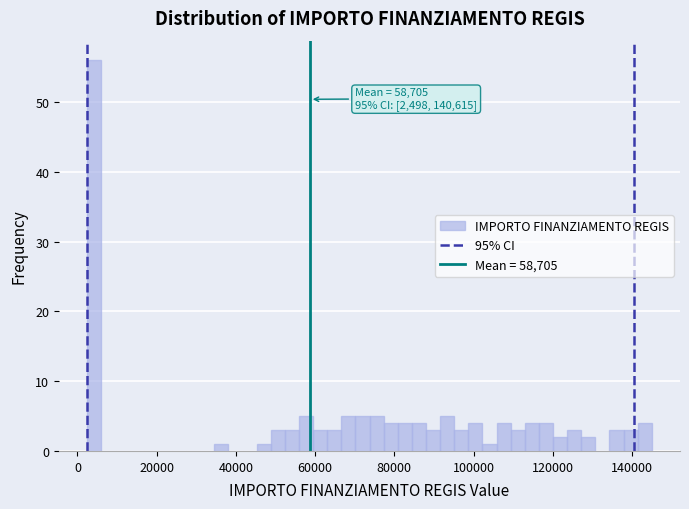

Around what value on the x-axis is the tallest bar? Give the approximate position of its centre, as read against the axis.

4000